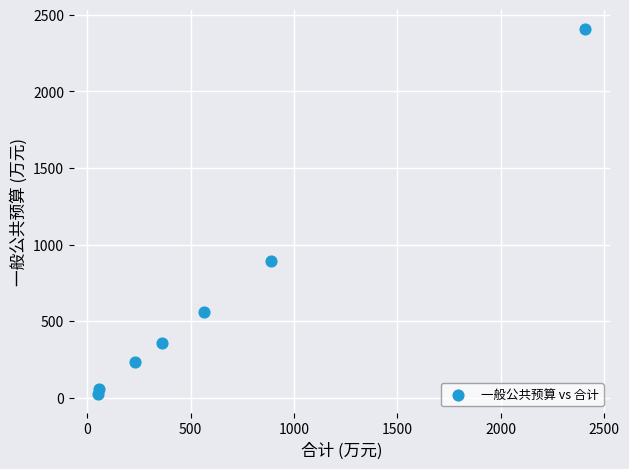

What Y value in the scatter plot is closest to 1217?

891.4